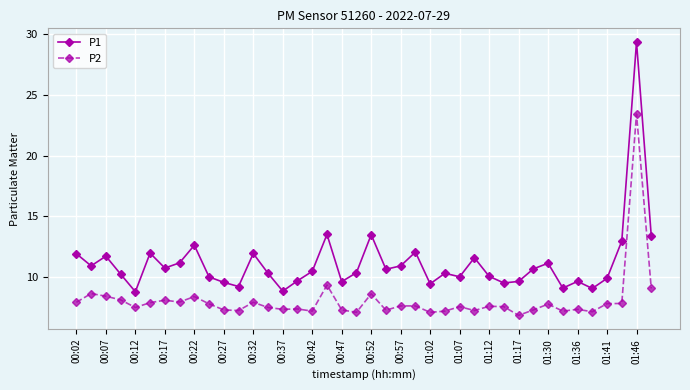

True or false: P2 and P1 cross at least once.

False